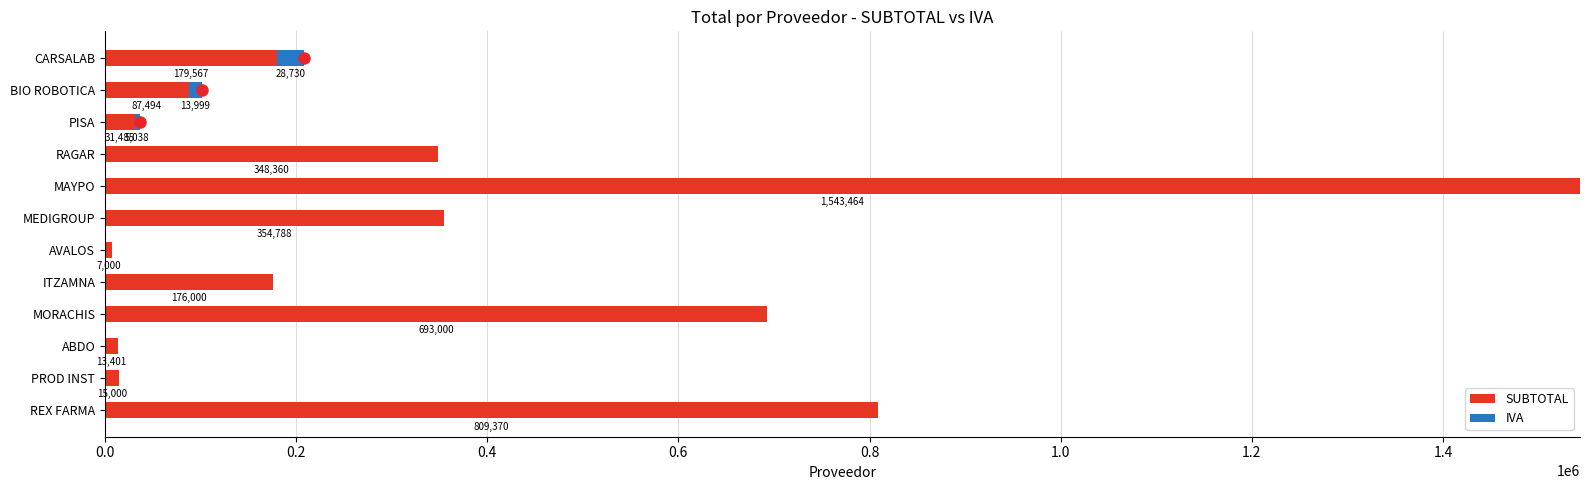

At which category is the sum across all series the highest?

MAYPO